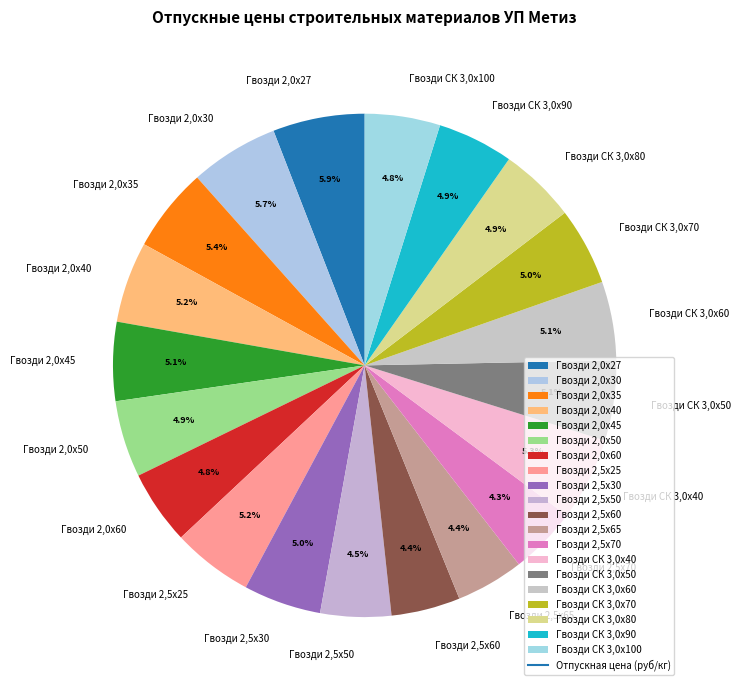

Do Гвозди 2,0х60 and Гвозди 2,0х35 together represent more than half of the pie?

No